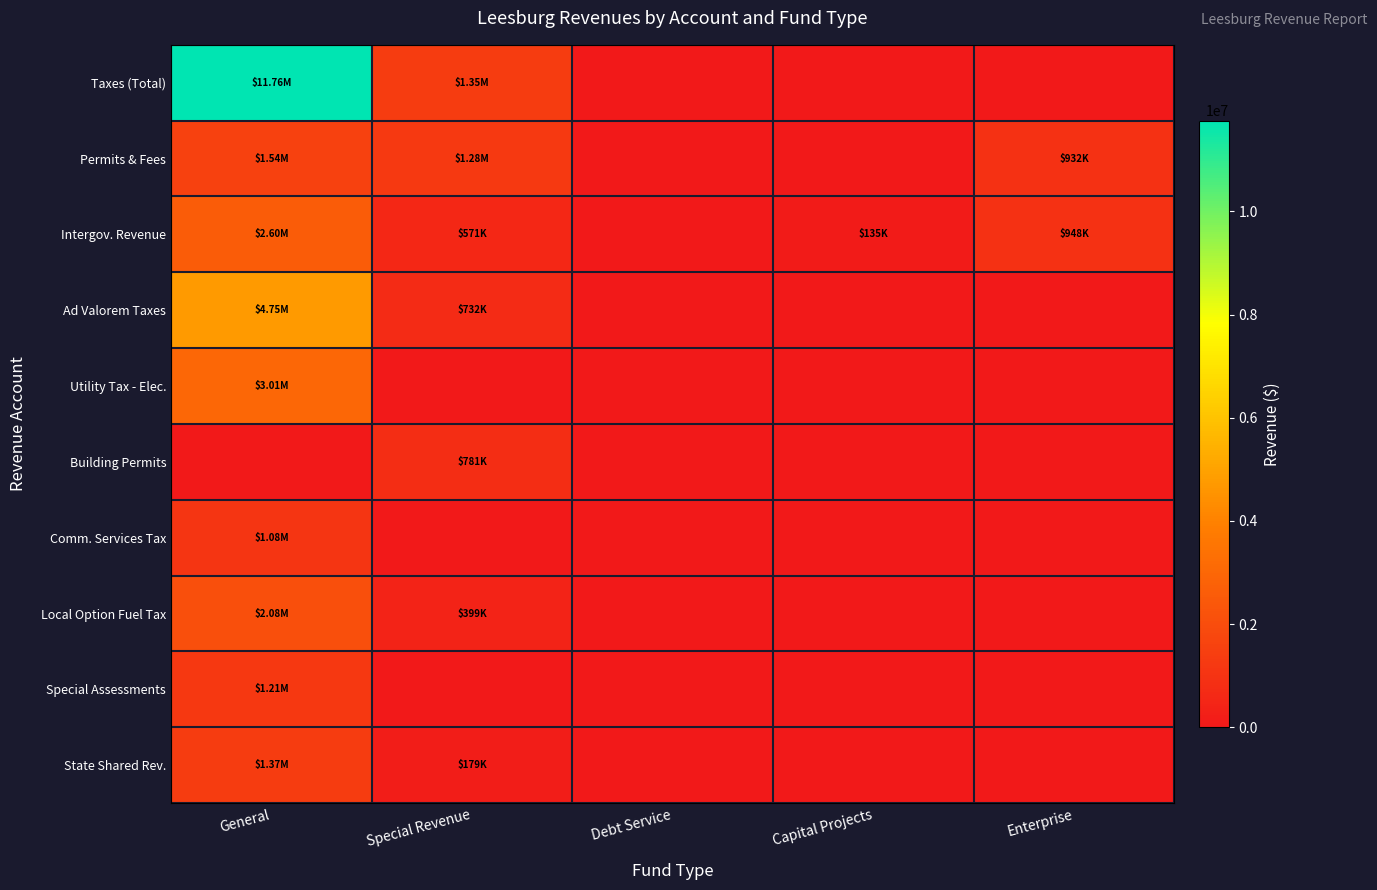

Which series has the largest total across all categories?

Taxes (Total)